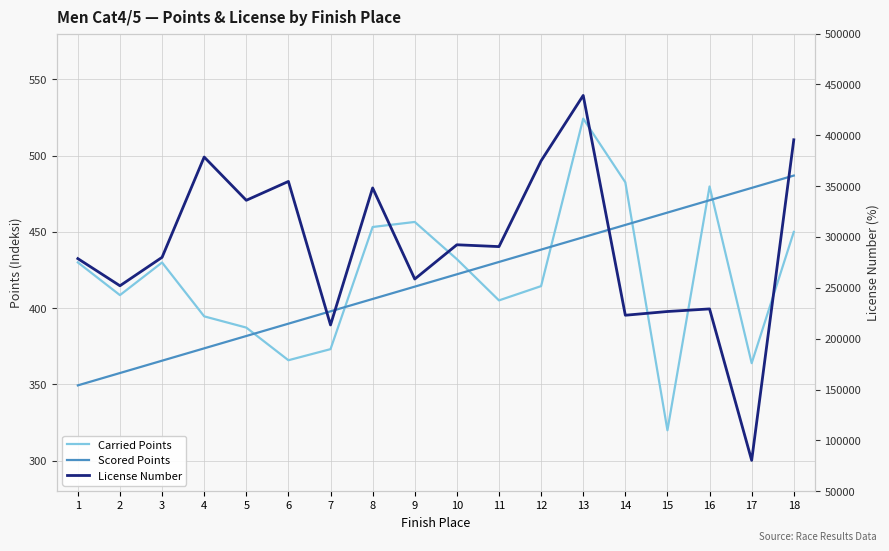

Reading left to right, extract all data points from this chart.

Carried Points: 1=430.0	2=408.6	3=430.0	4=394.6	5=387.3	6=365.9	7=373.1	8=453.2	9=456.5	10=432.1	11=405.1	12=414.5	13=524.3	14=482.5	15=320.0	16=479.8	17=364.0	18=450.0
Scored Points: 1=349.4	2=357.5	3=365.6	4=373.7	5=381.8	6=389.8	7=397.9	8=406.0	9=414.1	10=422.2	11=430.3	12=438.4	13=446.5	14=454.6	15=462.7	16=470.8	17=478.8	18=486.9
License Number: 1=278746.0	2=252035.0	3=280014.0	4=378628.0	5=336092.0	6=354634.0	7=213498.0	8=348258.0	9=258649.0	10=292349.0	11=290551.0	12=374874.0	13=439203.0	14=223048.0	15=226728.0	16=229274.0	17=80344.0	18=395596.0